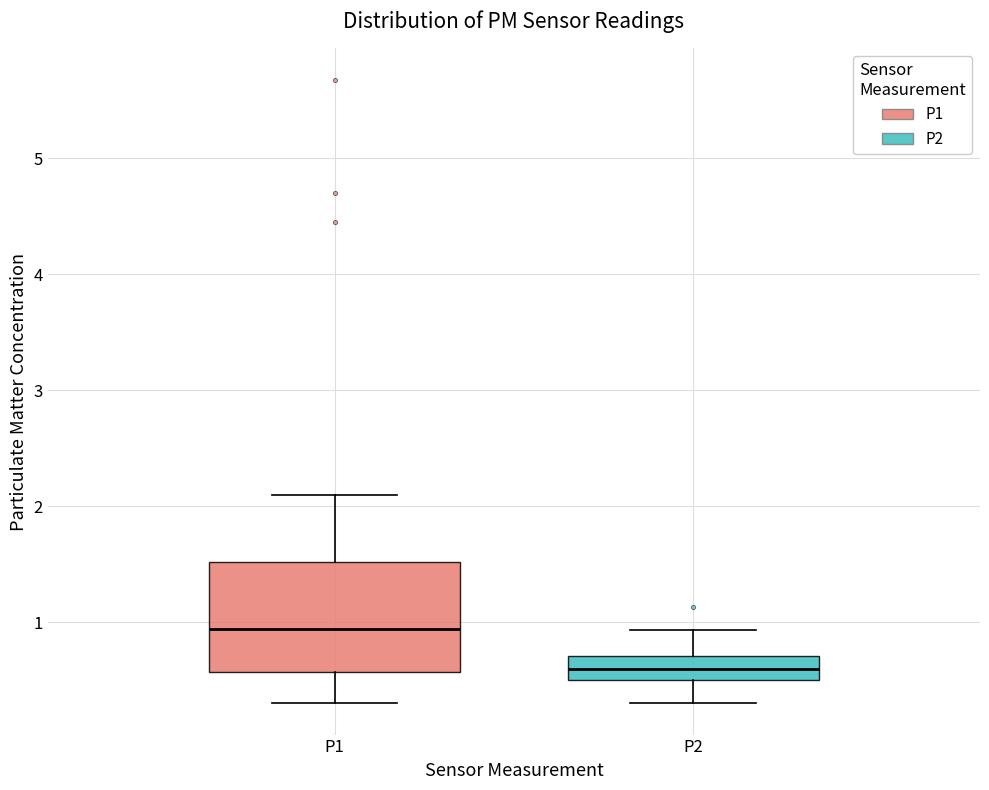

Comparing the boxes themselves (not the whiskers), which one is the tallest?

P1